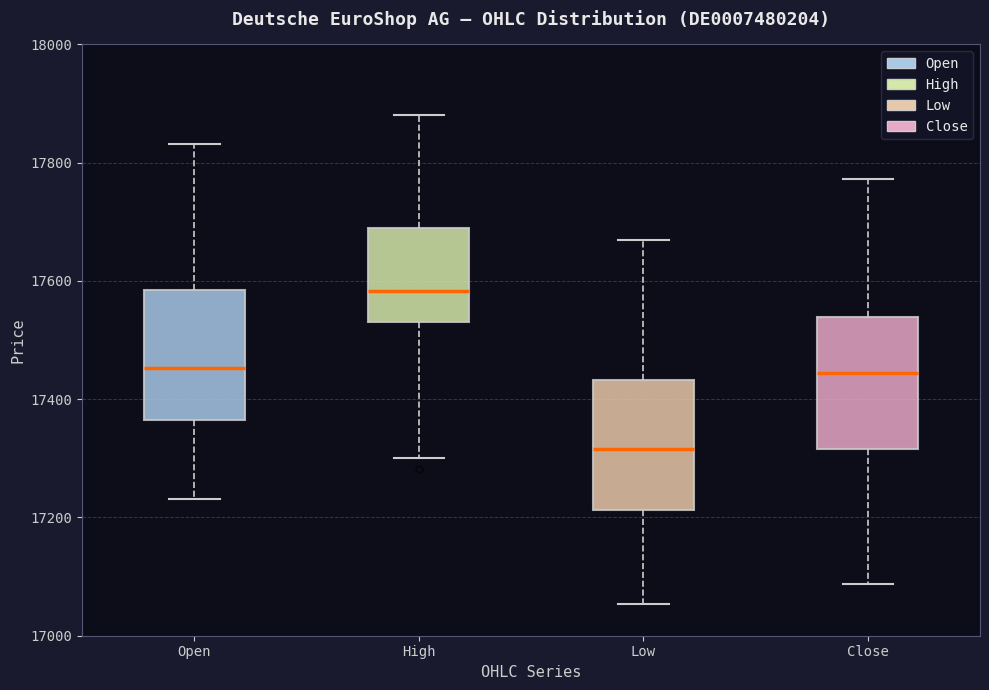

Reading left to right, transcribe this box plot: for each box, give where its median line is, the range the box spans, and where its two whiskers end, as read against the y-axis. The values are not printed on the chart, so give them approximately, as read against the axis.

Open: median 17460, box 17360 to 17580, whiskers 17240 to 17840
High: median 17580, box 17540 to 17680, whiskers 17300 to 17880
Low: median 17320, box 17220 to 17440, whiskers 17060 to 17660
Close: median 17440, box 17320 to 17540, whiskers 17080 to 17780